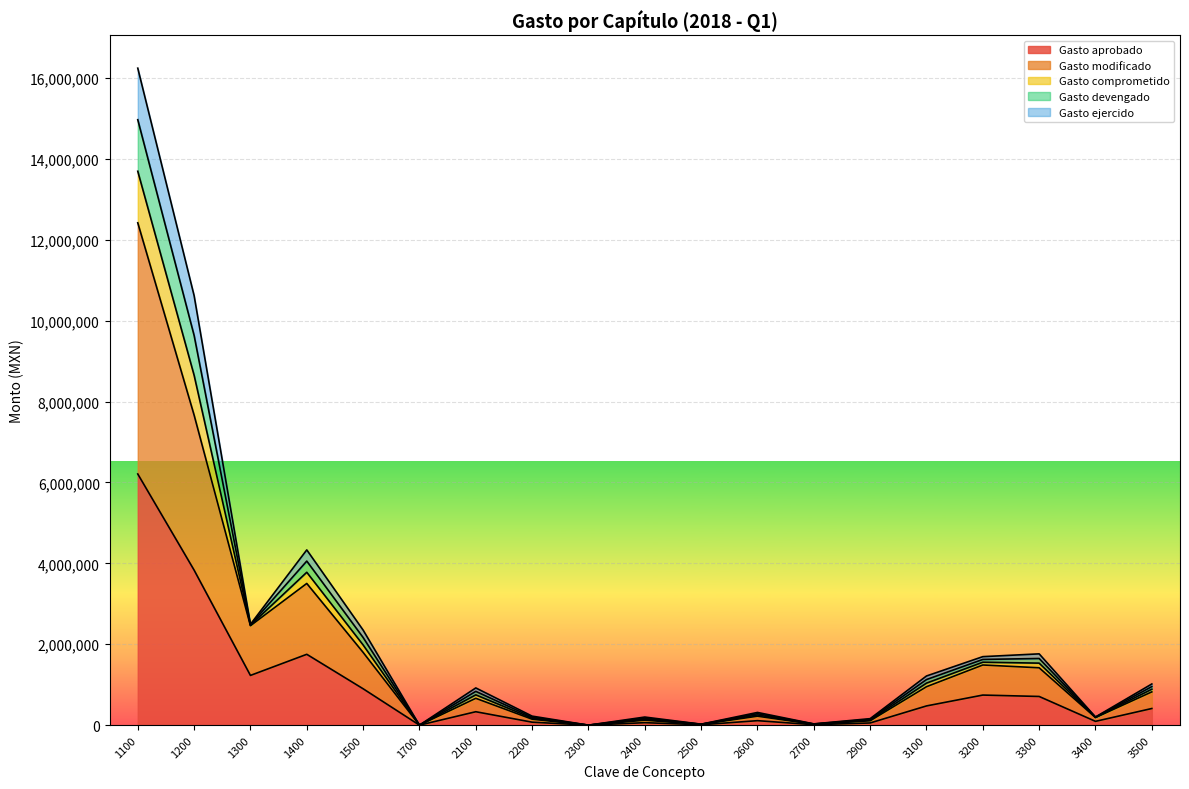

Does the chart display data point markers on the line(s)?

No